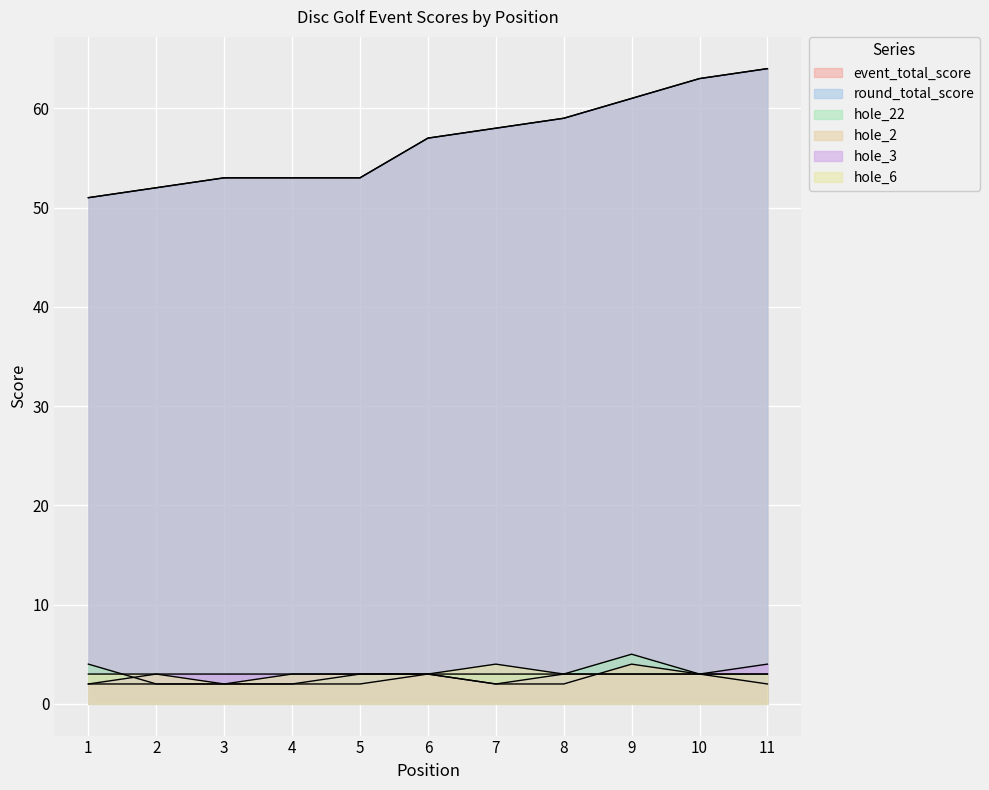

Where is hole_6 nearest to the value 3?

1